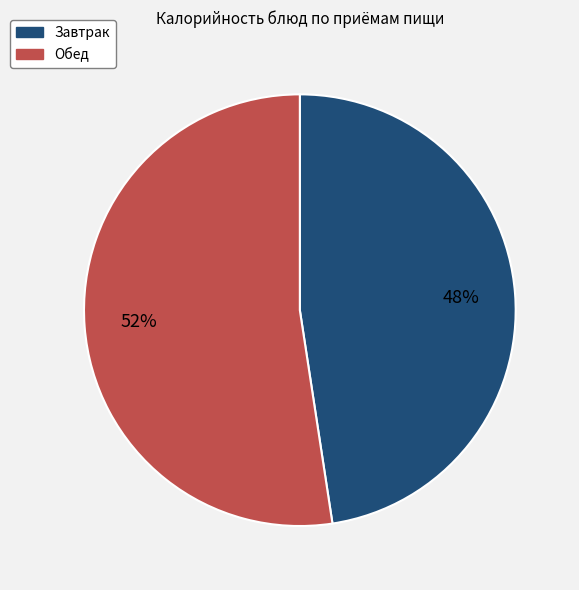

To the nearest percent, what percentage of the pie is Обед?

52%